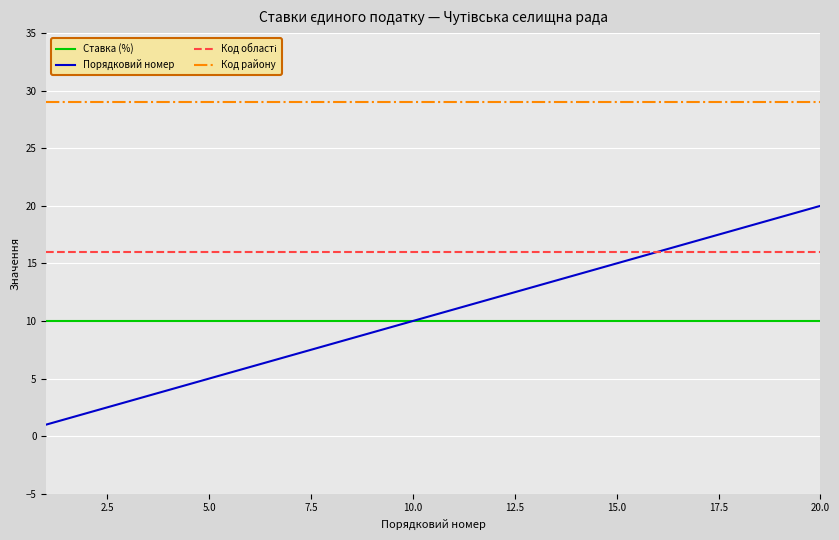

Which series has the largest total across all categories?

Код району